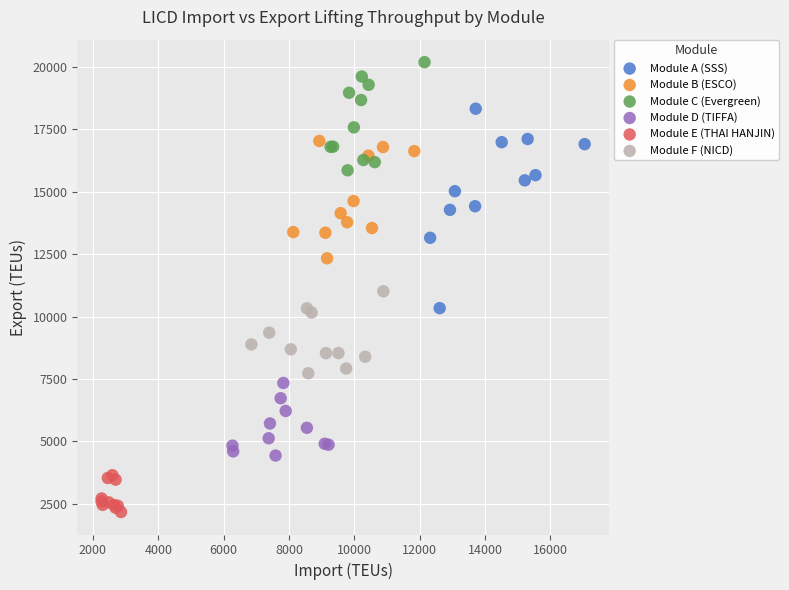

Which series reaches the minimum Y coordinate?

Module E (THAI HANJIN)